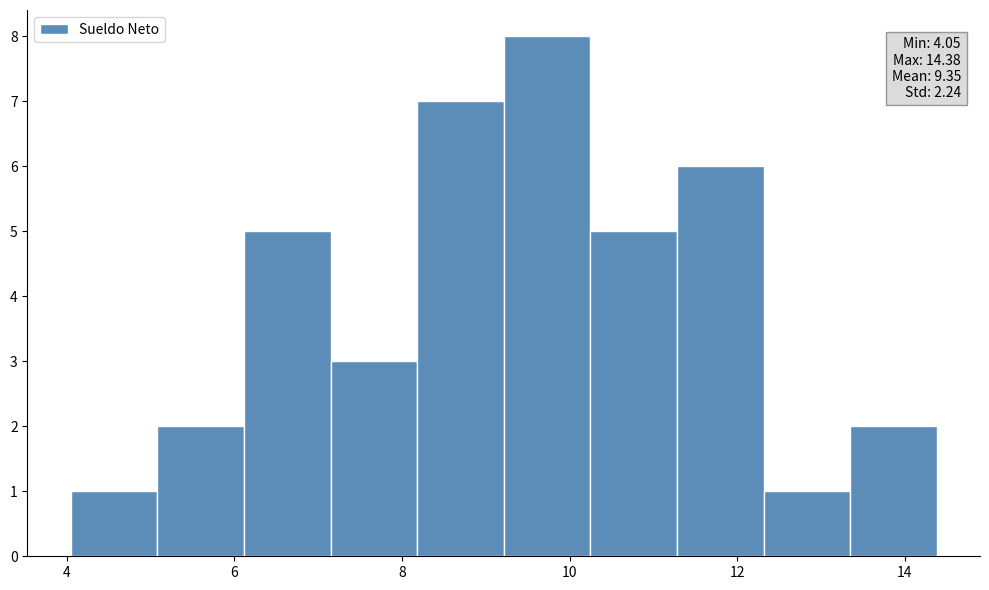

Which range on the x-axis has the tallest bar?

9.2 to 10.2